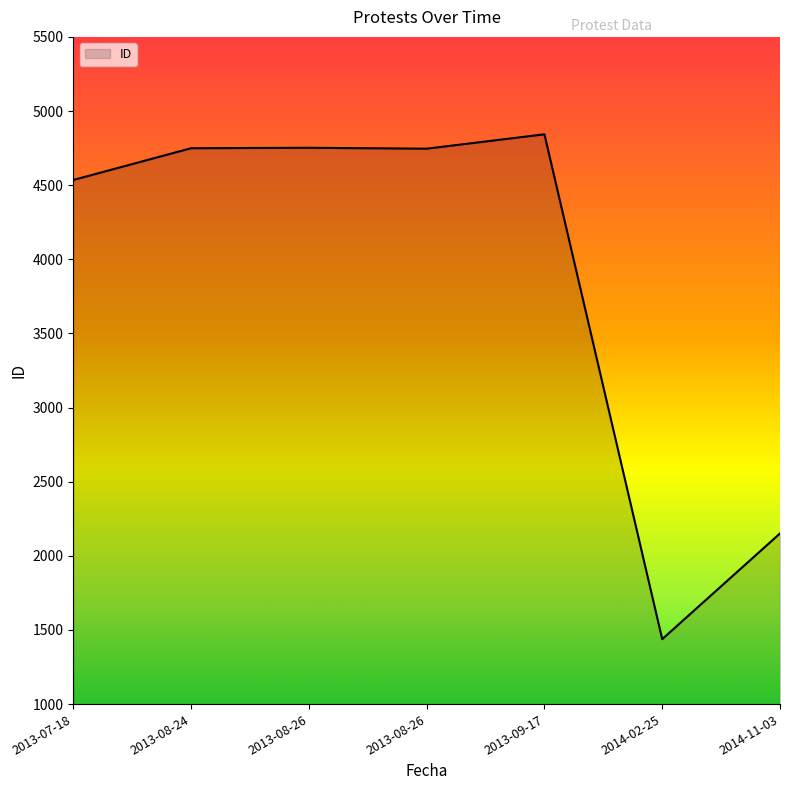

The value at 2014-02-25 is 1438. True or false?

True